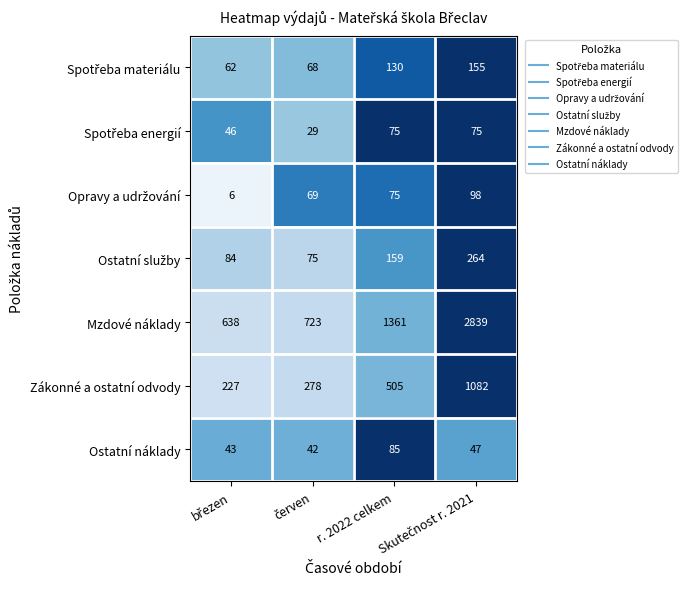

Which series has the widest spread of values?

Mzdové náklady